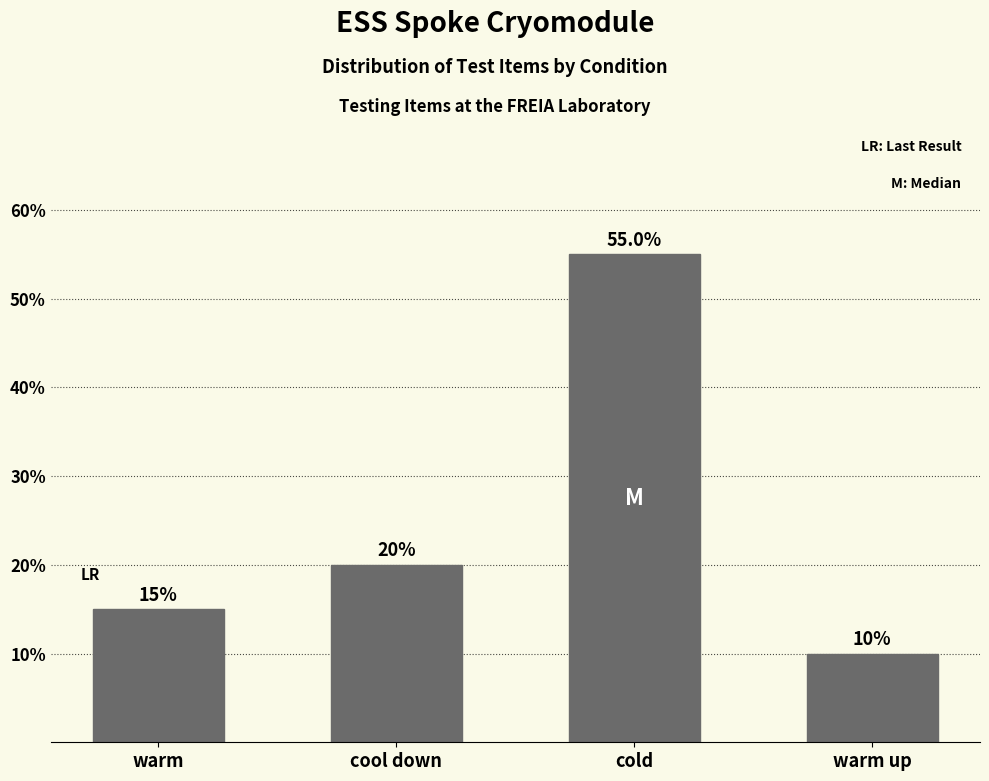

Reading left to right, list all the values displayed in this chart.

15.0	20.0	55.0	10.0